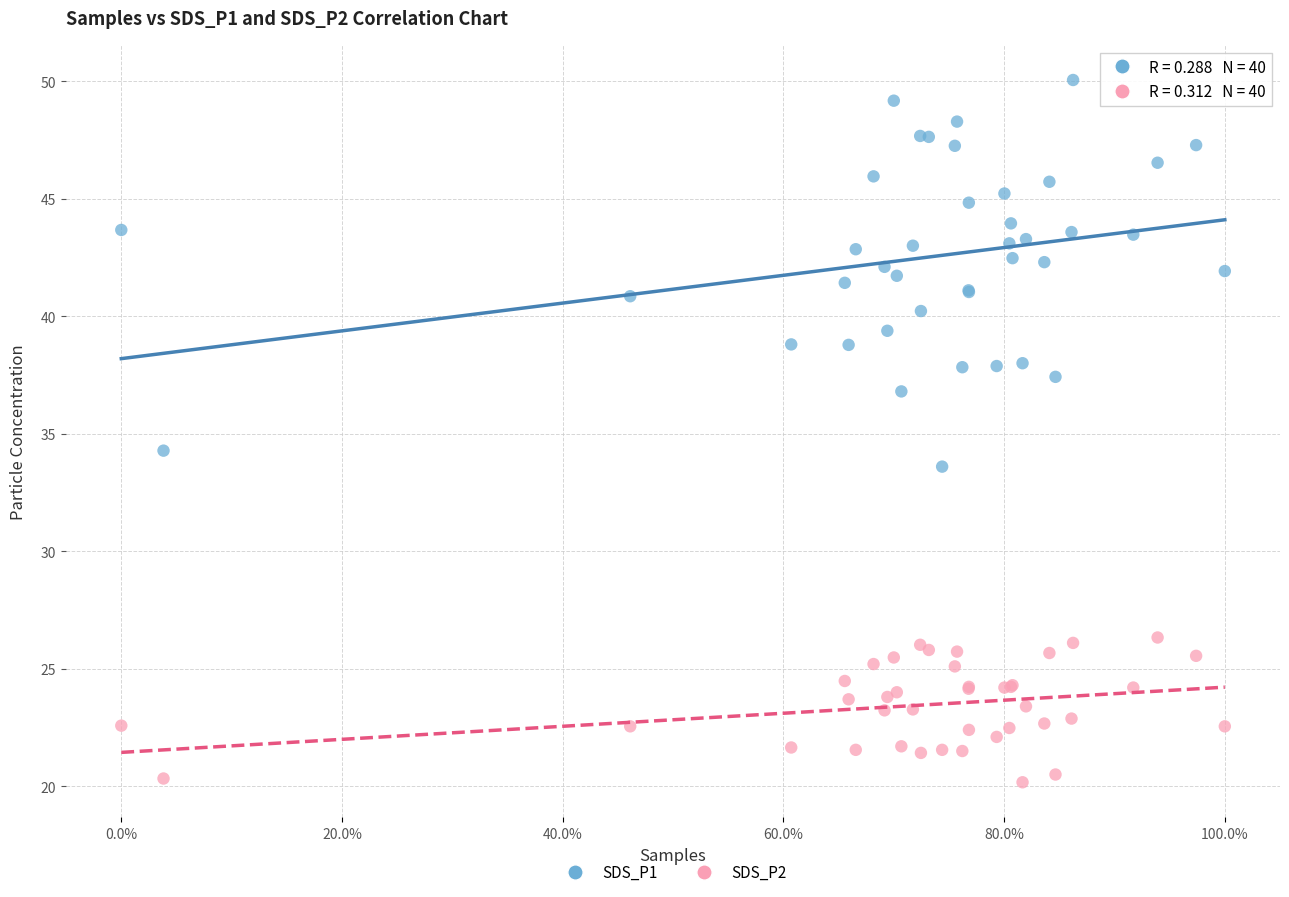

Which series contains the lowest Y value?

SDS_P2